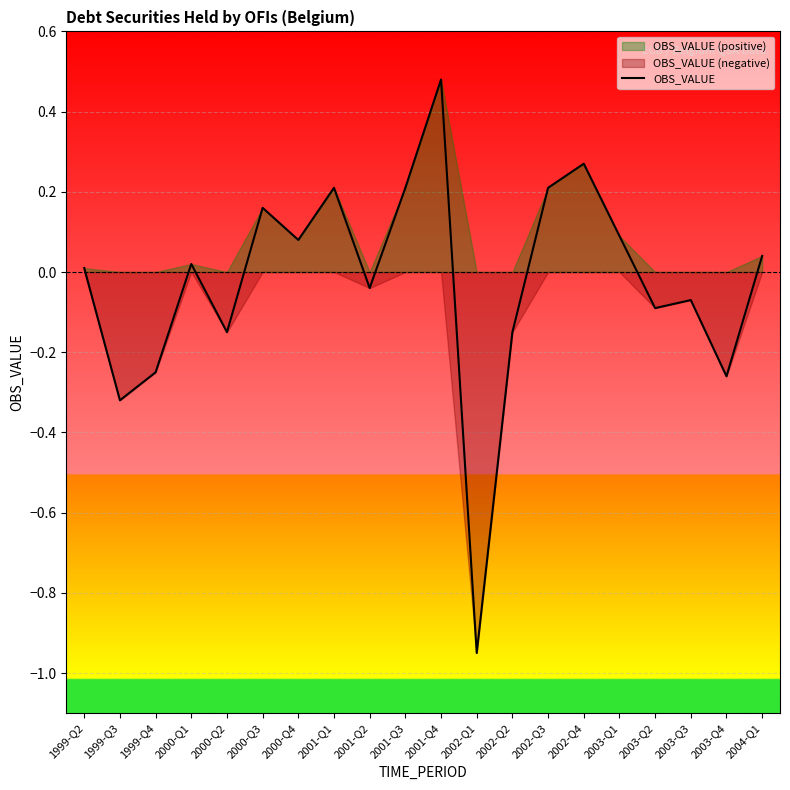

Reading left to right, list all the values displayed in this chart.

0.0	-0.3	-0.3	0.0	-0.1	0.2	0.1	0.2	-0.0	0.2	0.5	-1.0	-0.1	0.2	0.3	0.1	-0.1	-0.1	-0.3	0.0